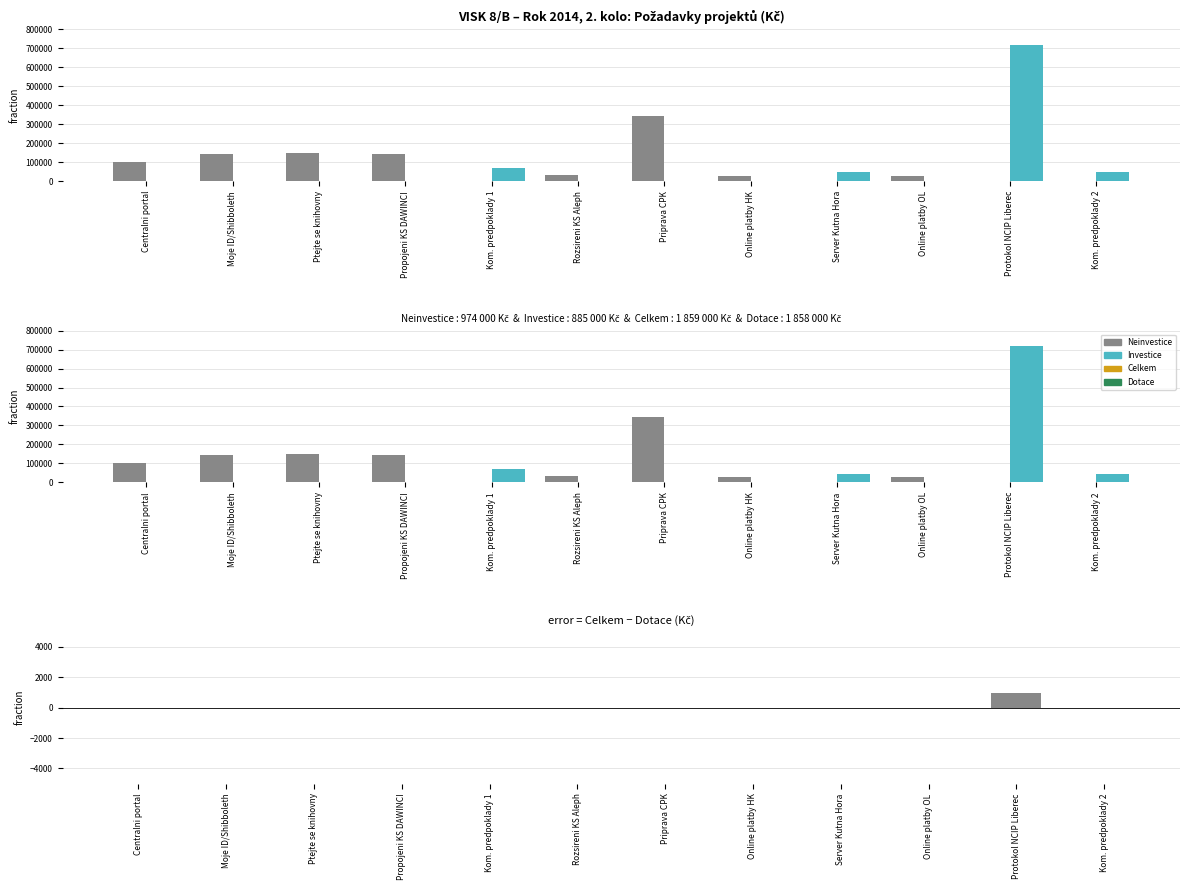

List the series in order of their peak value, highest first.

Investice, Neinvestice, Celkem − Dotace